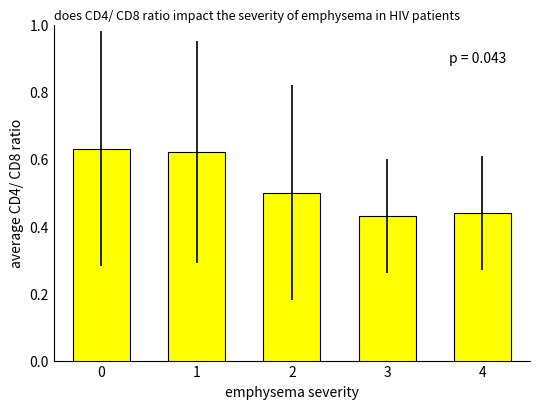

Is it true that the value at 3 is 0.7?

False